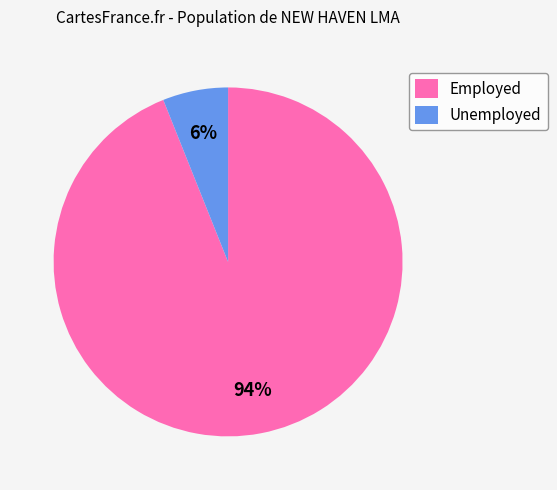

Rank the categories by value from highest to lowest.

Employed, Unemployed